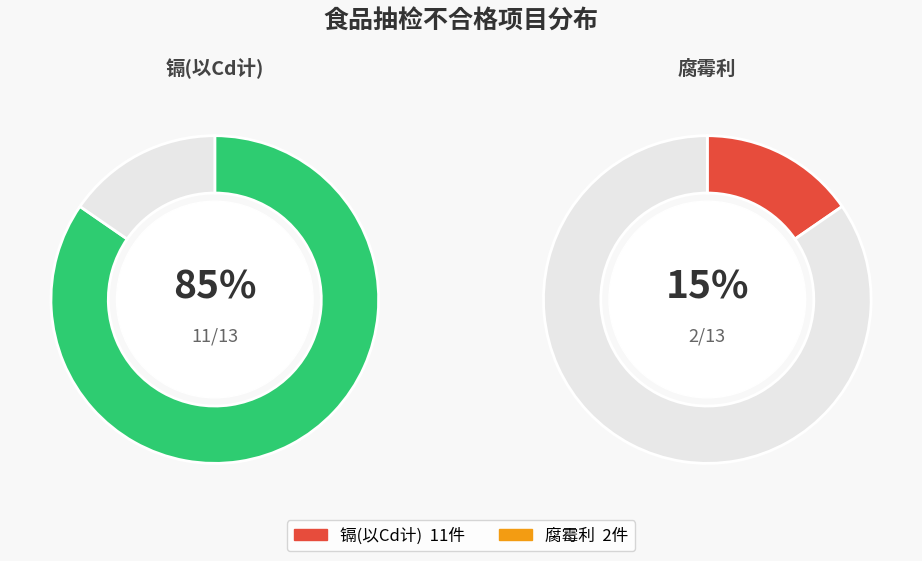

What percentage is the 镉(以Cd计) slice, to the nearest percent?

85%